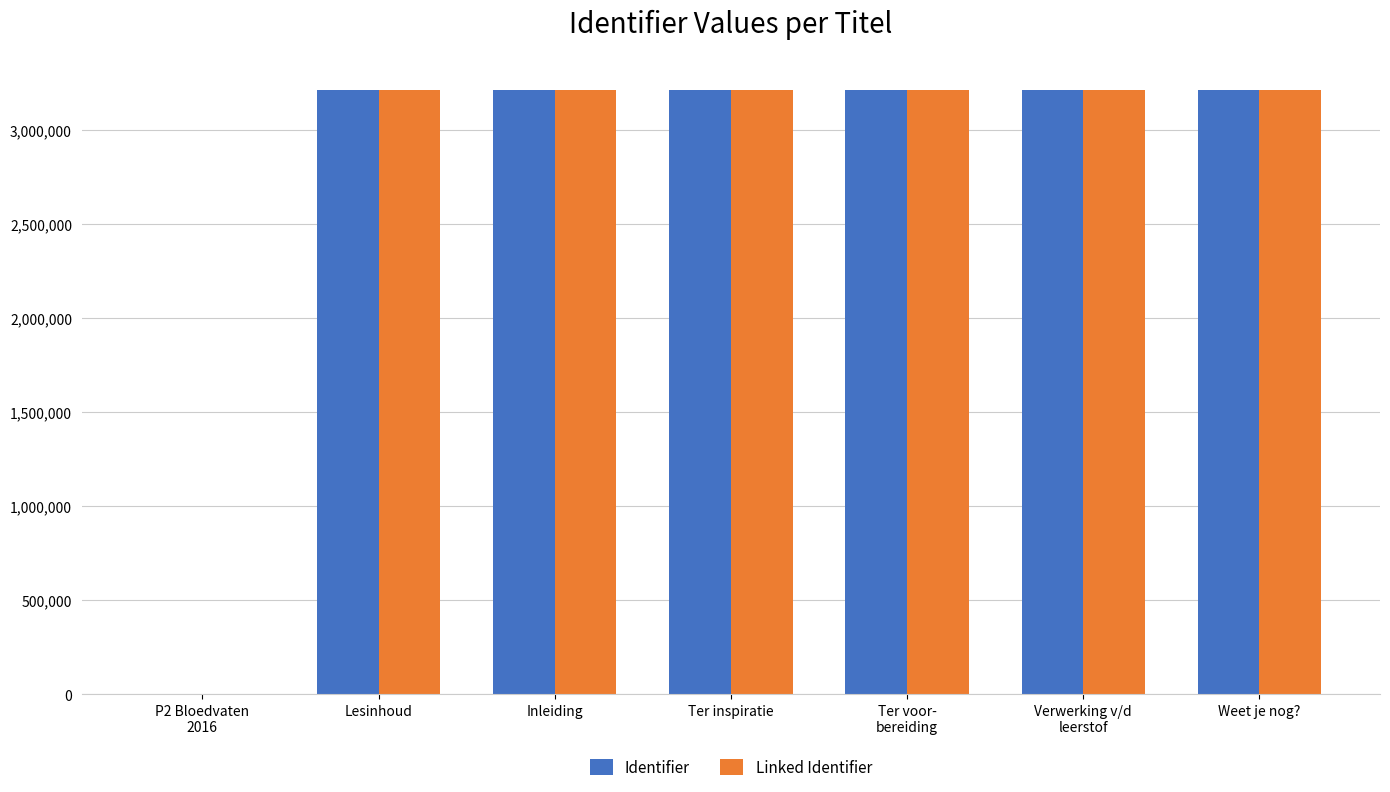

What is the maximum value shown in the chart?

3210031